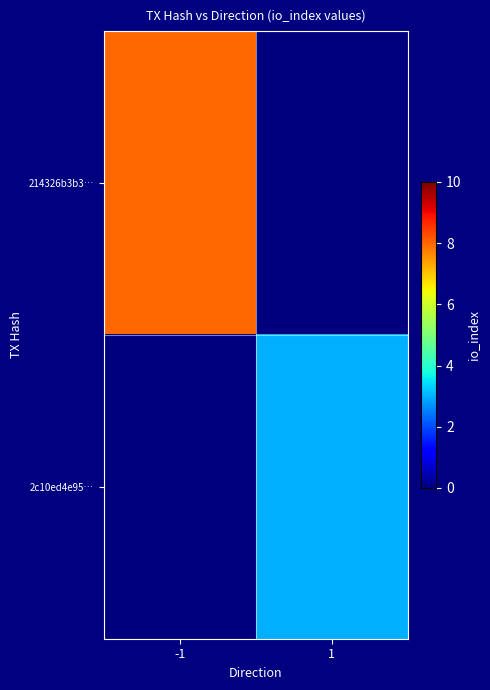

At which category is the sum across all series the highest?

-1